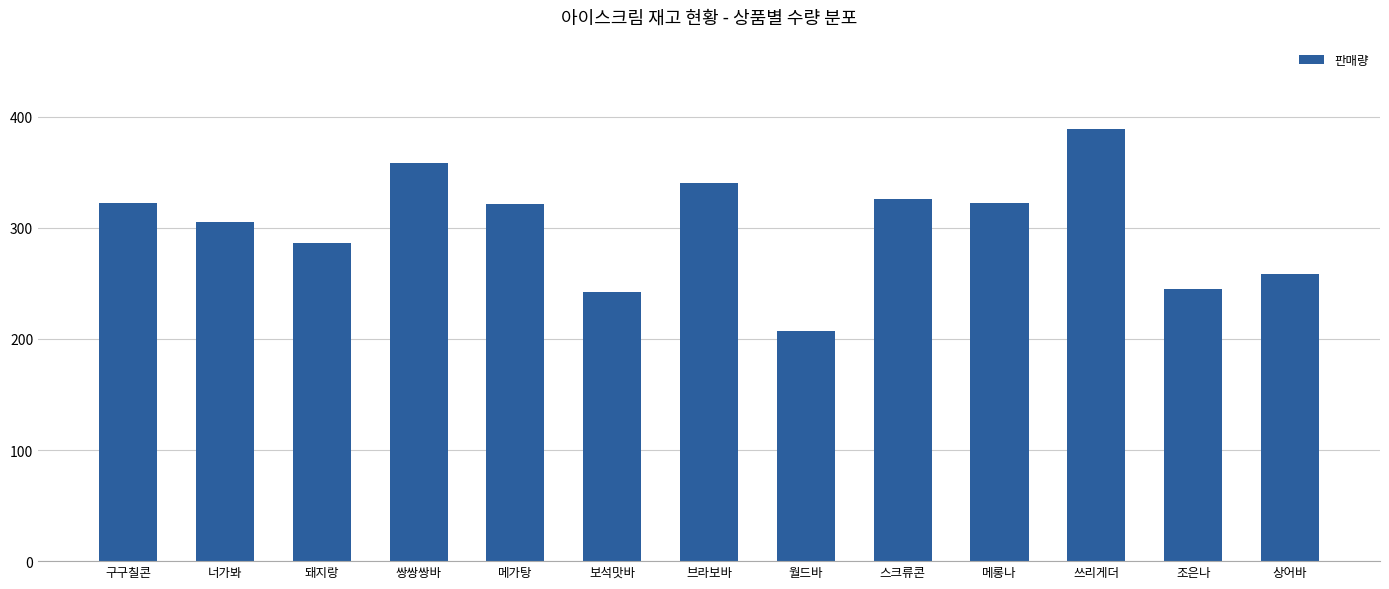

What is the minimum value shown in the chart?

207